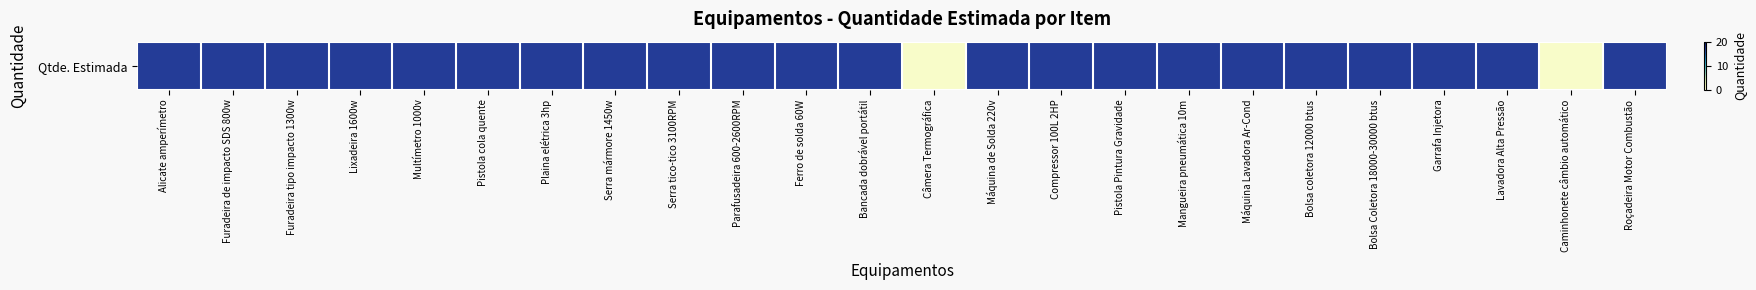

Reading left to right, list all the values displayed in this chart.

Alicate amperímetro=17	Furadeira de impacto SDS 800w=17	Furadeira tipo impacto 1300w=17	Lixadeira 1600w=17	Multímetro 1000v=17	Pistola cola quente=17	Plaina elétrica 3hp=17	Serra mármore 1450w=17	Serra tico-tico 3100RPM=17	Parafusadeira 600-2600RPM=17	Ferro de solda 60W=17	Bancada dobrável portátil=17	Câmera Termográfica=1	Máquina de Solda 220v=17	Compressor 100L 2HP=17	Pistola Pintura Gravidade=17	Mangueira pneumática 10m=17	Máquina Lavadora Ar-Cond=17	Bolsa coletora 12000 btus=17	Bolsa Coletora 18000-30000 btus=17	Garrafa Injetora=17	Lavadora Alta Pressão=17	Caminhonete câmbio automático=1	Roçadeira Motor Combustão=17